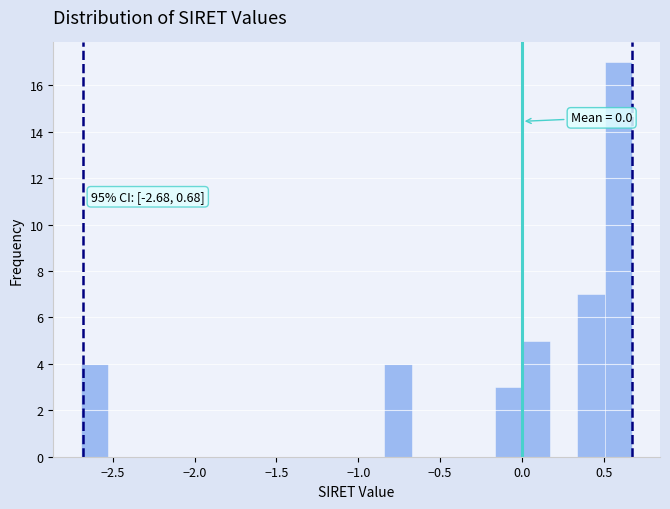

Read against the x-axis, roughly where is the centre of the tallest bar?

0.60